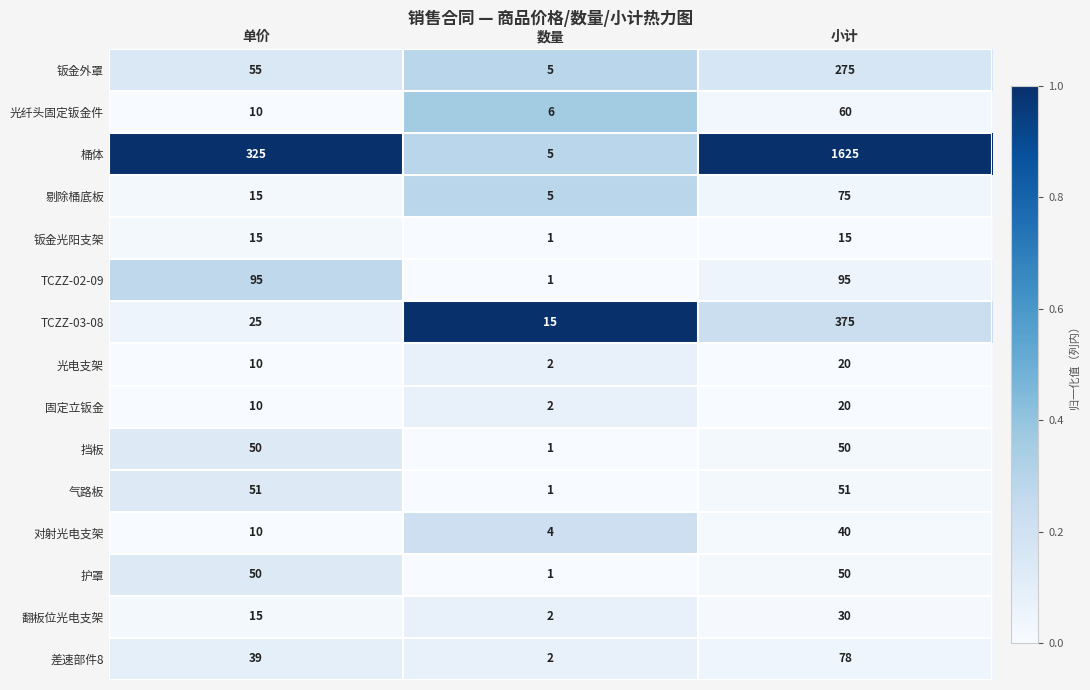

The 钣金外罩 series shows 5 at 数量. True or false?

True